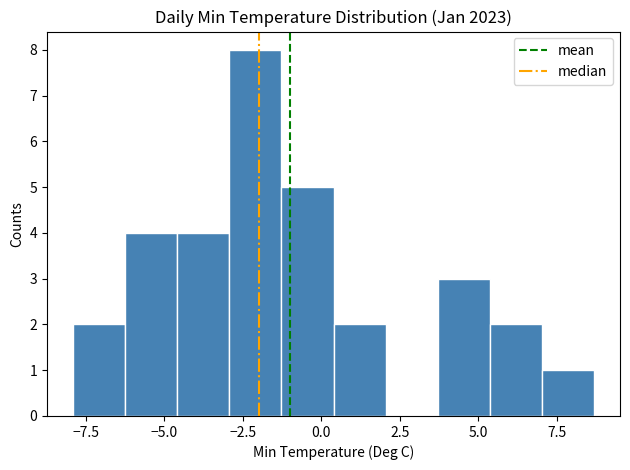

Around what value on the x-axis is the tallest bar? Give the approximate position of its centre, as read against the axis.

-2.0